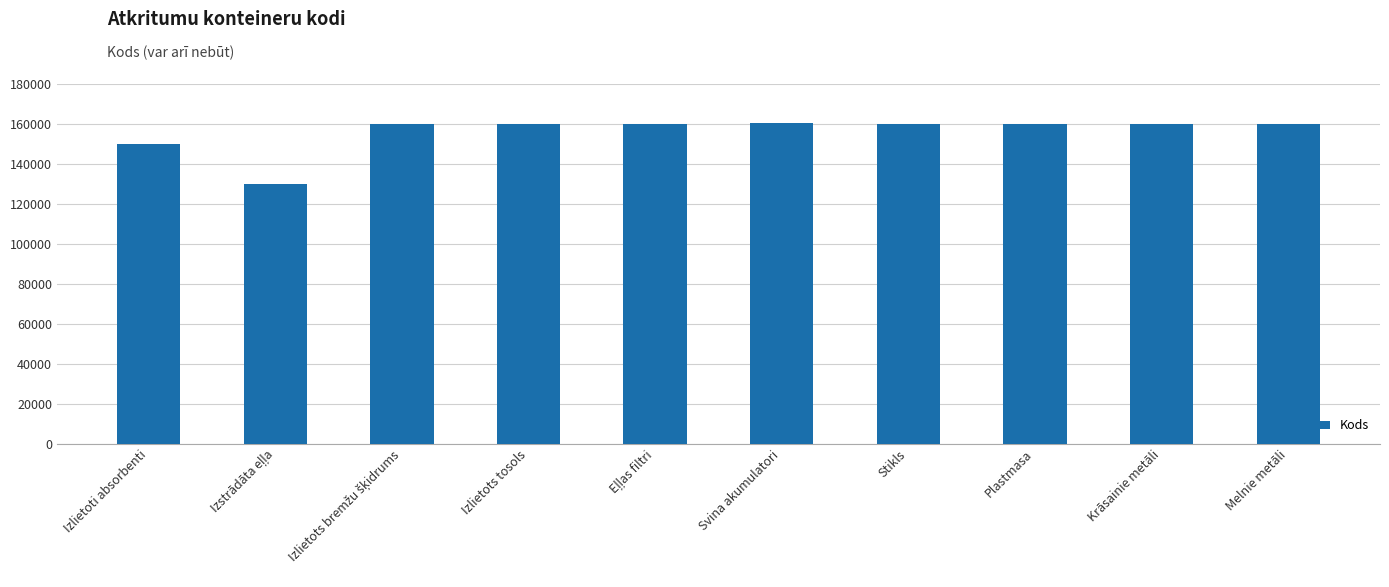

Which has a higher value, Izlietoti absorbenti or Plastmasa?

Plastmasa